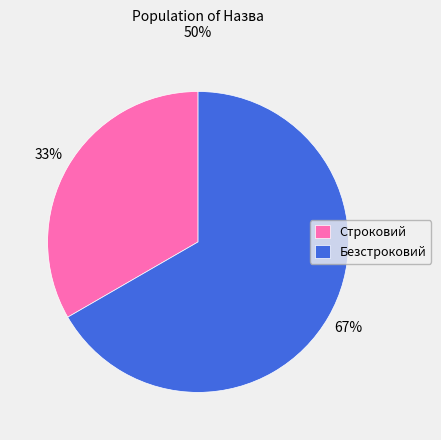

Combined, do Строковий and Безстроковий account for over 50%?

Yes